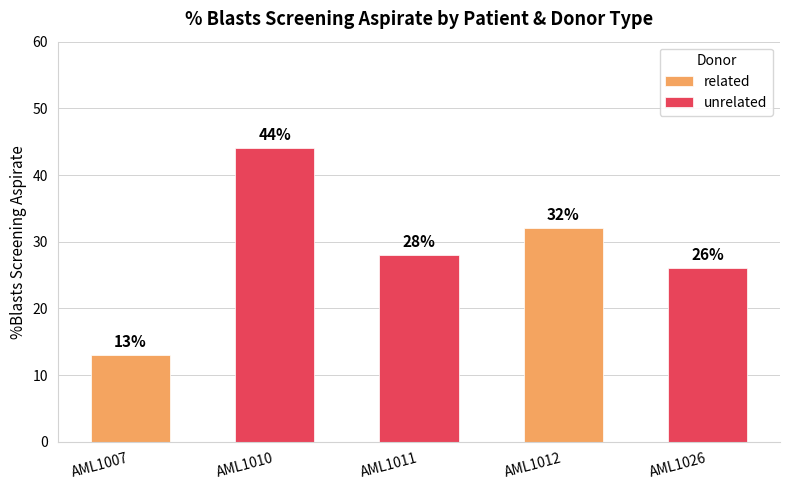

List the labels in order of related value, largest first.

AML1012, AML1007, AML1010, AML1011, AML1026